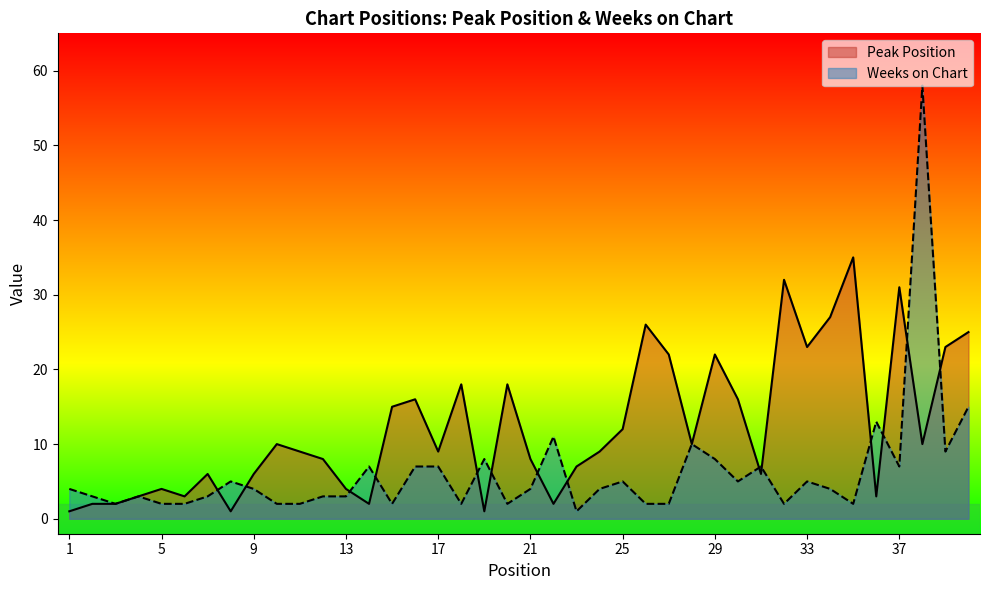

True or false: Peak Position and Weeks on Chart cross at least once.

True